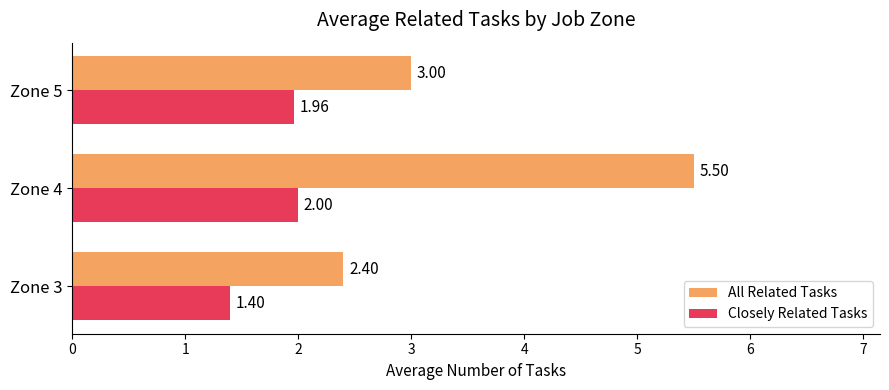

What is the lowest value of the Closely Related Tasks series?

1.4